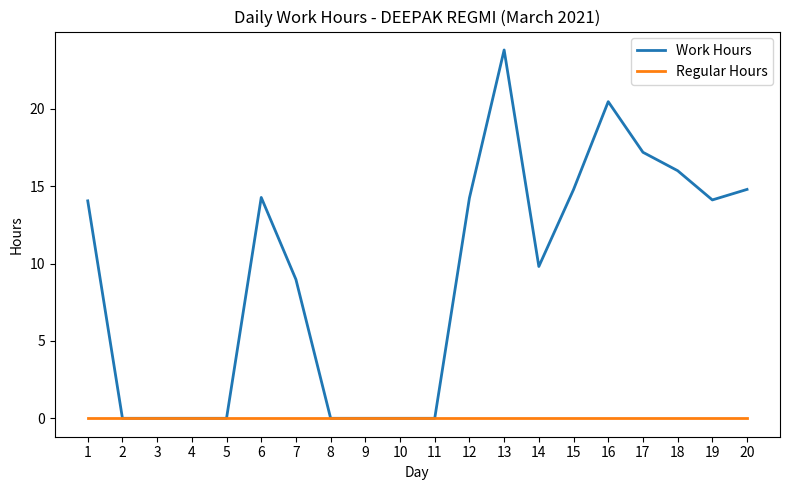

What is the spread (max minus min) of values at 13?

23.8